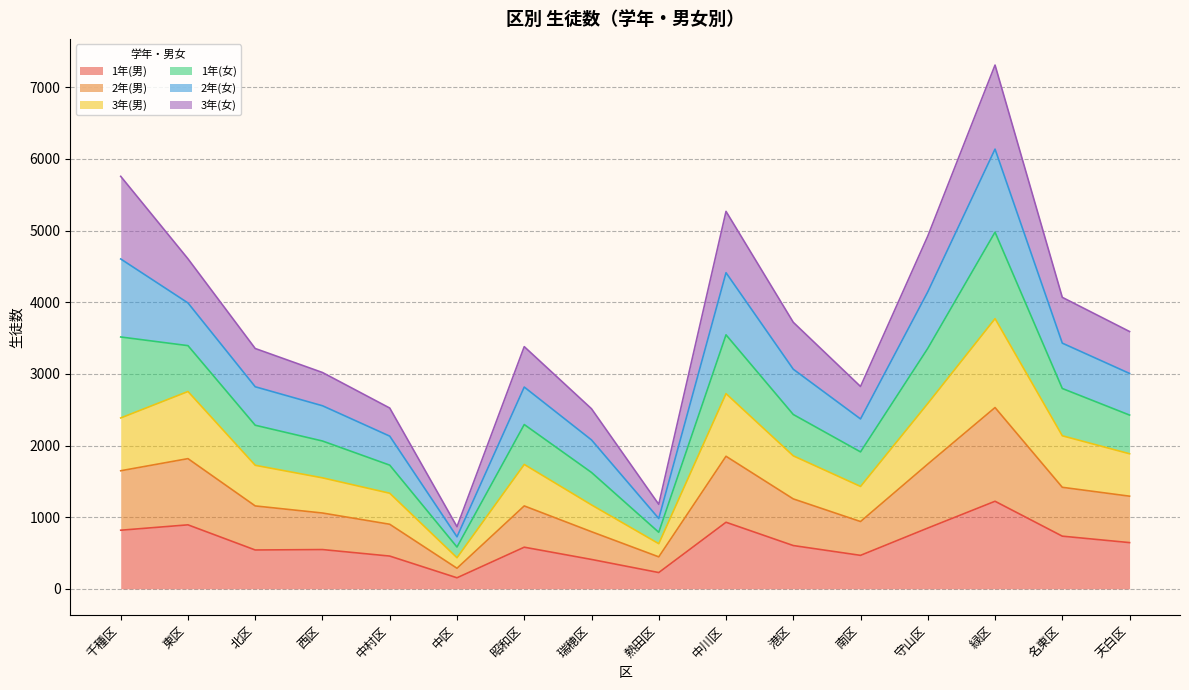

List the labels in order of 1年(男) value, smallest first.

中区, 熱田区, 瑞穂区, 中村区, 南区, 北区, 西区, 昭和区, 港区, 天白区, 名東区, 千種区, 守山区, 東区, 中川区, 緑区